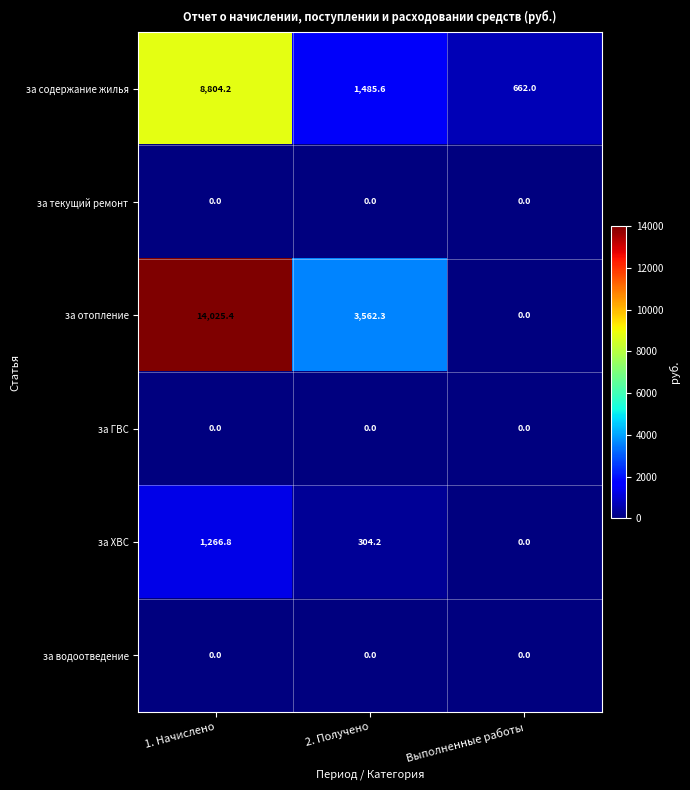

What is the maximum value shown in the chart?

14025.4